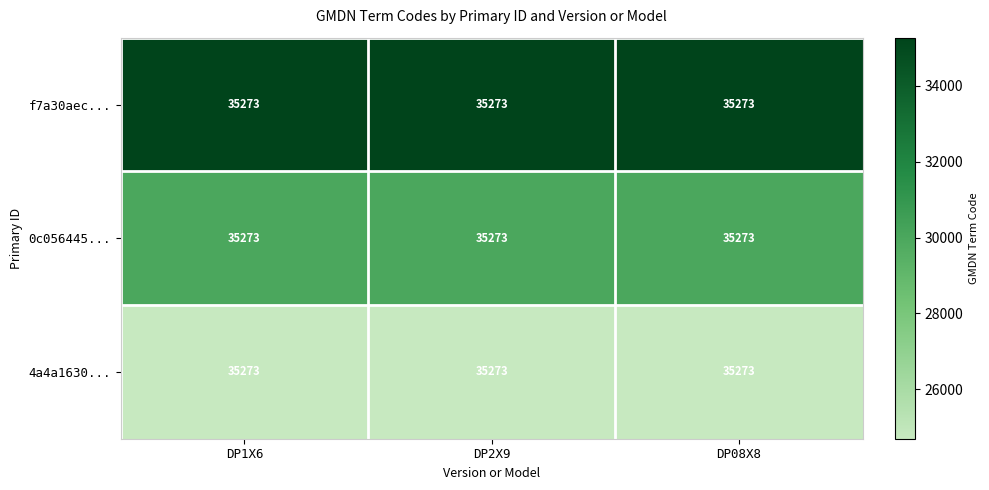

How many data points does each series have?

3